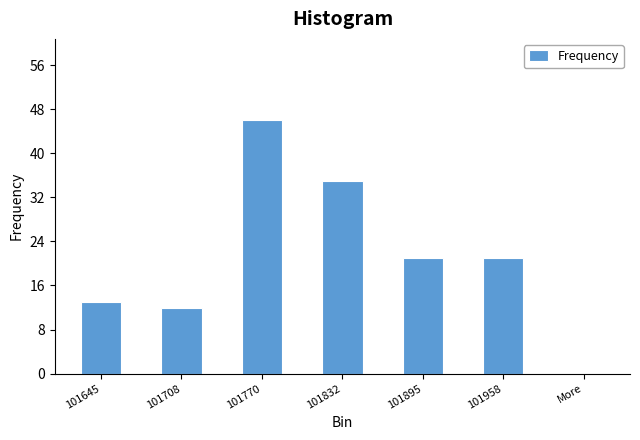

Reading right to left, extract all data points from this chart.

More=0	101958=21	101895=21	101832=35	101770=46	101708=12	101645=13